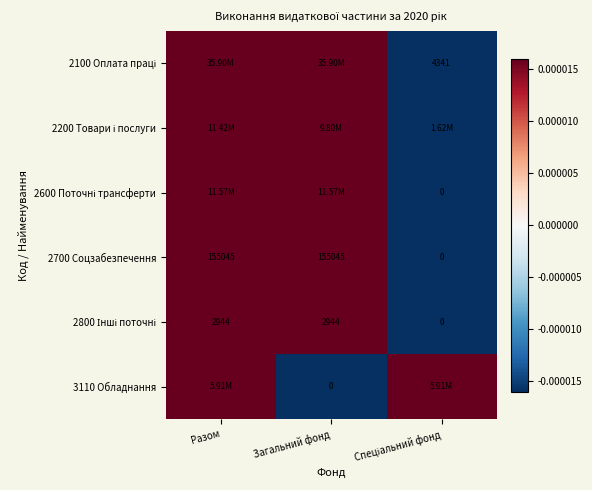

Which series has the largest total across all categories?

2100 Оплата праці